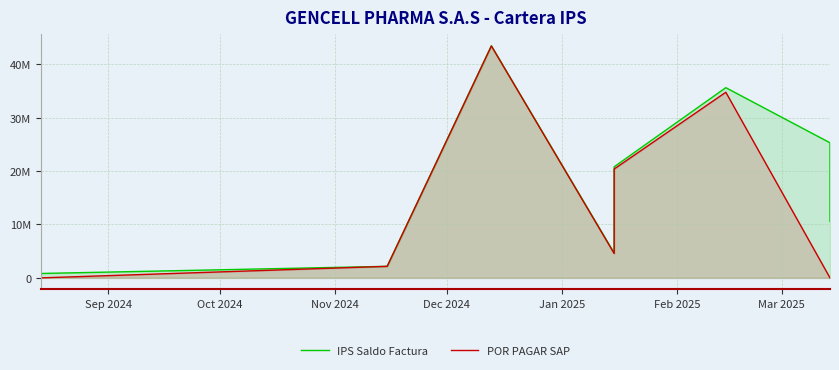

Is the value of IPS Saldo Factura at Feb 2025 greater than the value of POR PAGAR SAP at Sep 2024?

Yes